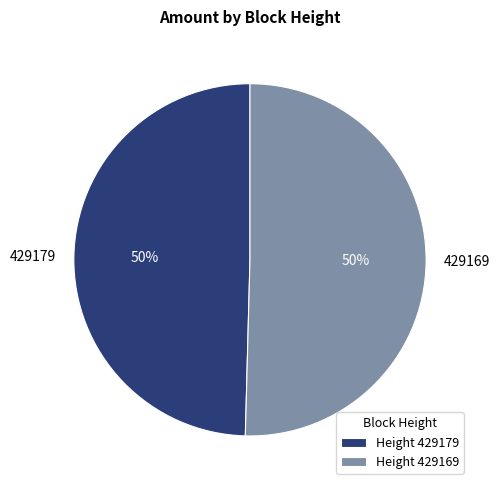

Combined, do 429179 and 429169 account for over 50%?

Yes